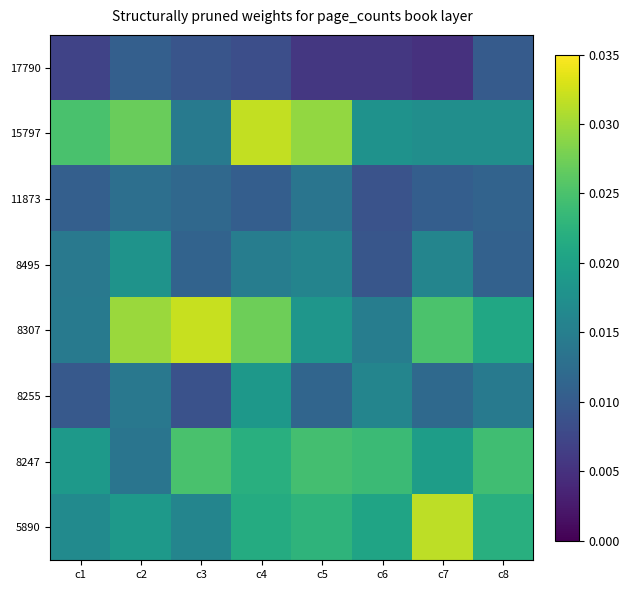

Which series changed the most between c2 and c4?

8247